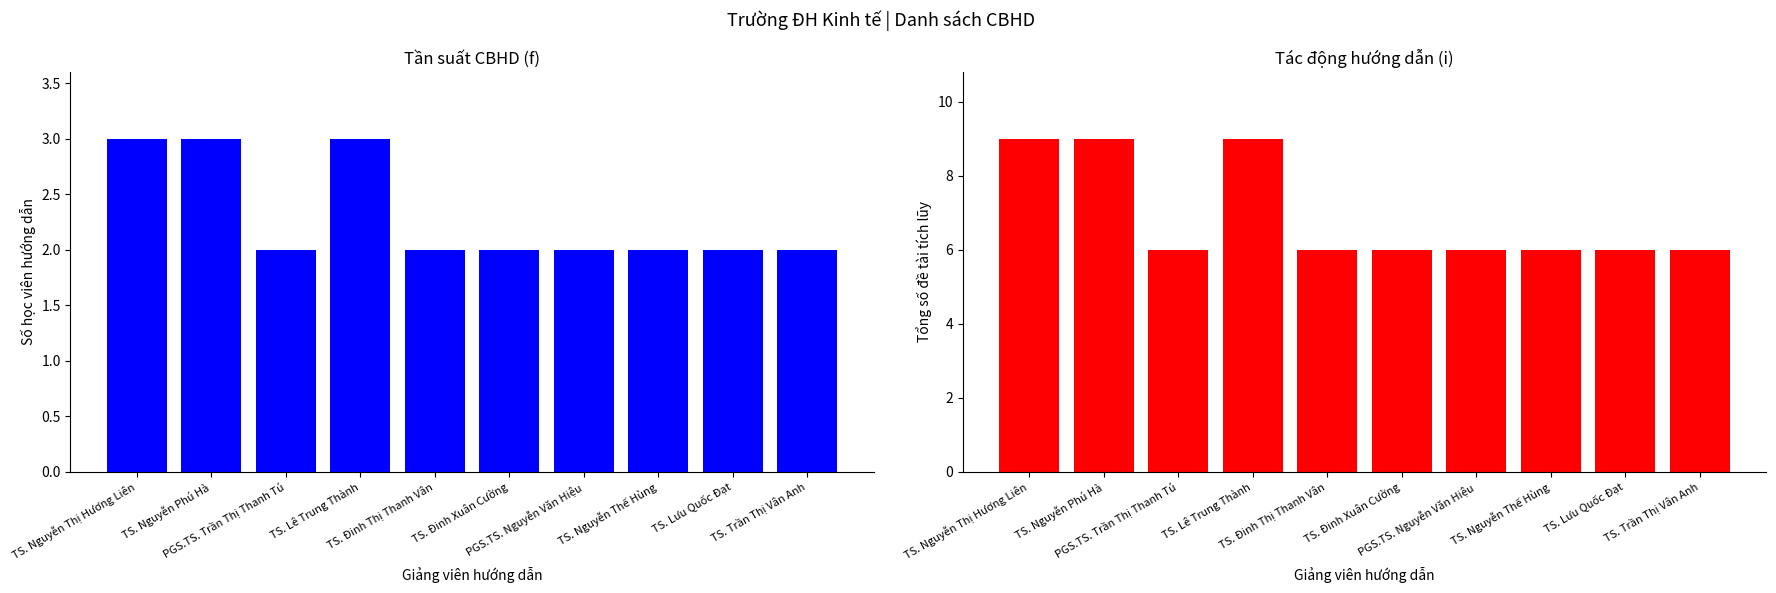

Is it true that Cumulative thesis count (i) equals 5 at TS. Lê Trung Thành?

False